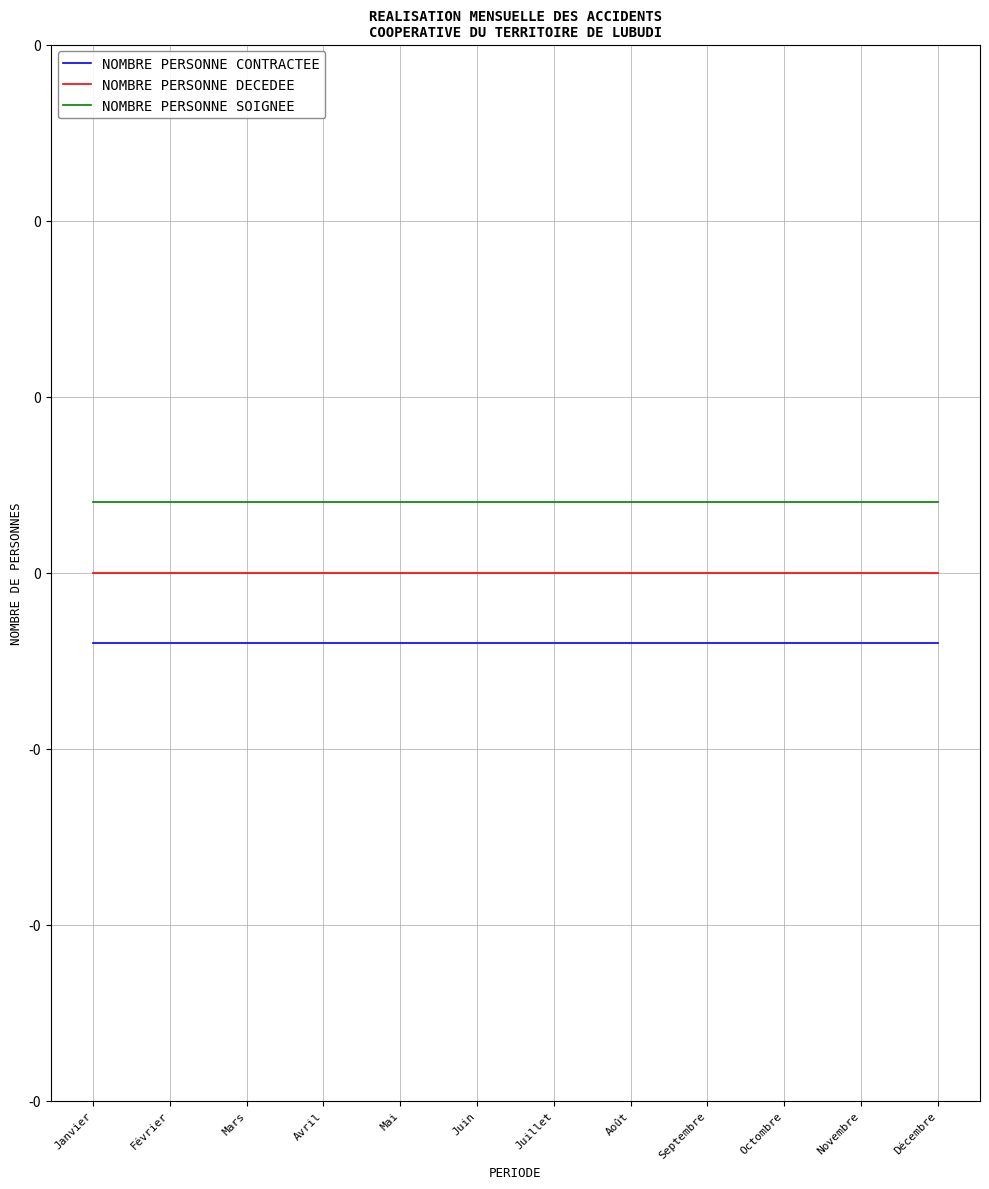

What are all the series names shown in the legend?

NOMBRE PERSONNE CONTRACTEE, NOMBRE PERSONNE DECEDEE, NOMBRE PERSONNE SOIGNEE